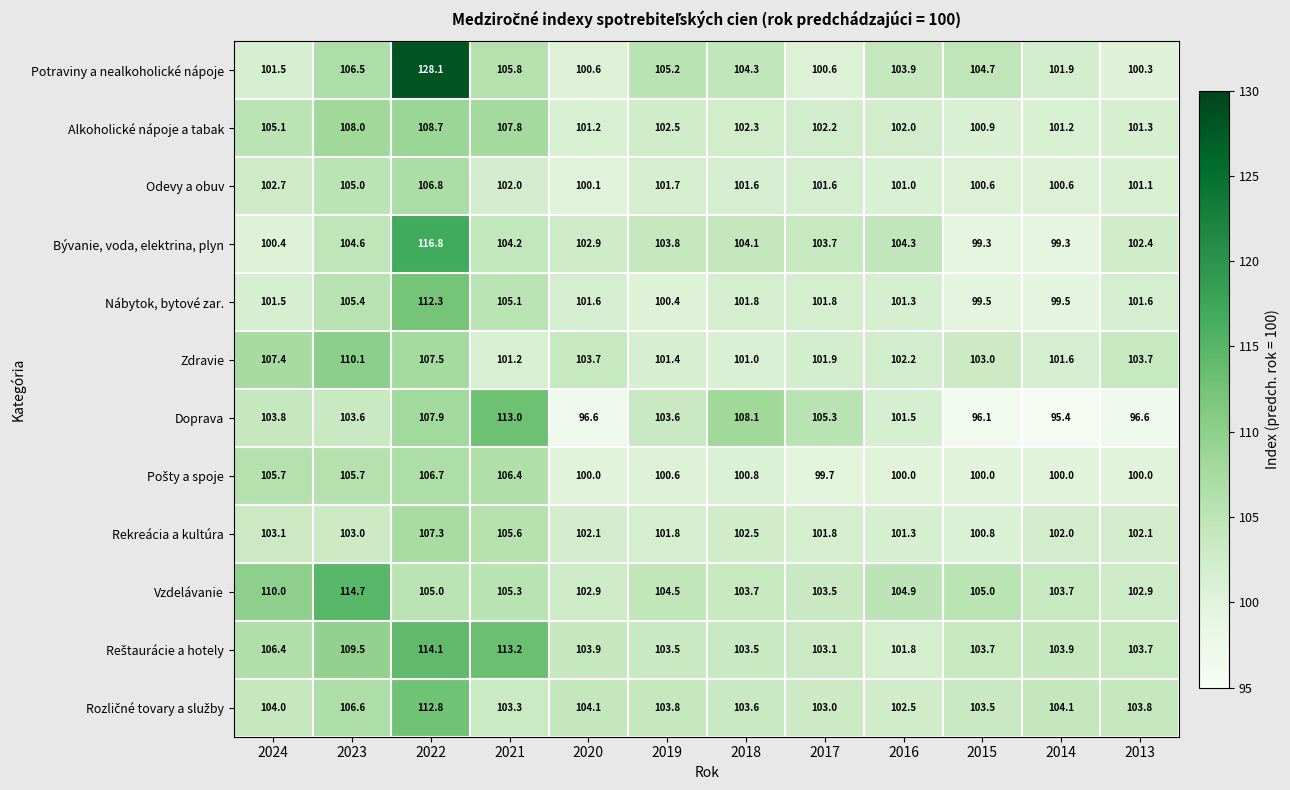

Where does the Zdravie series first go above 103?

2024